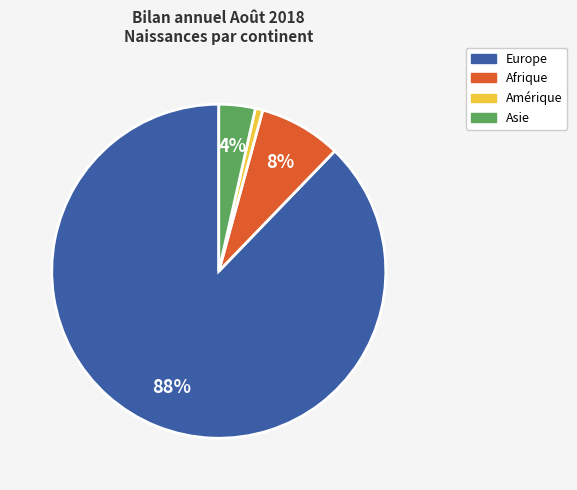

Is the sum of Asie and Amérique greater than half?

No